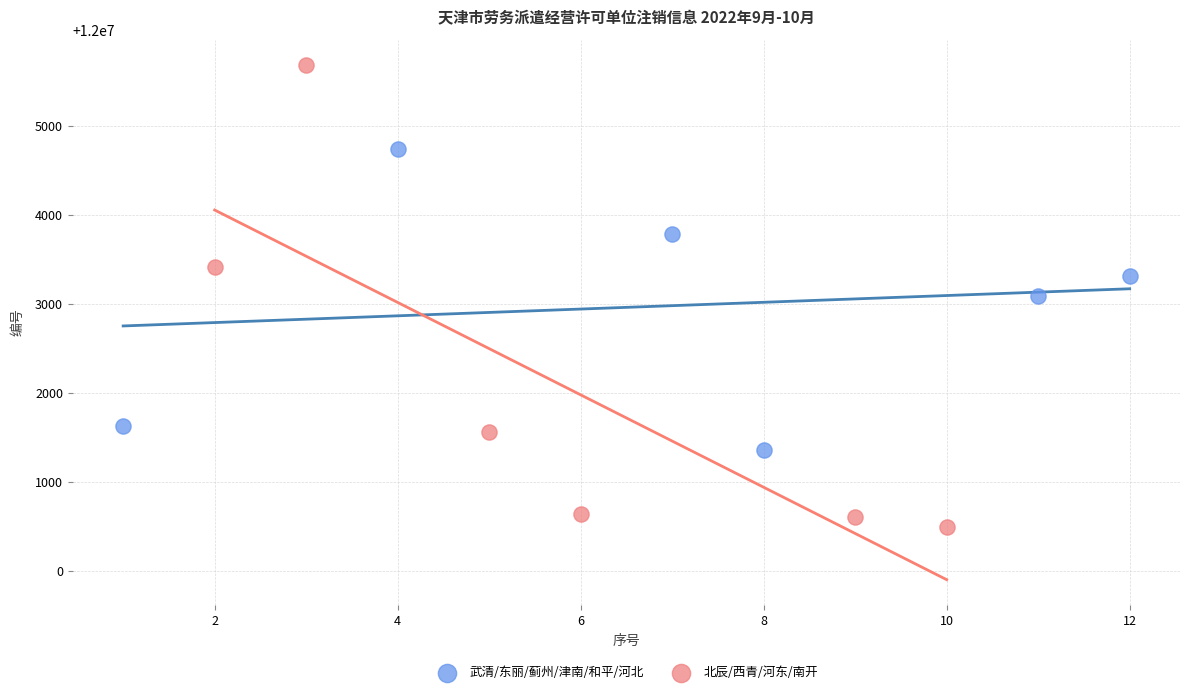

Which series has the widest spread of Y values?

北辰/西青/河东/南开